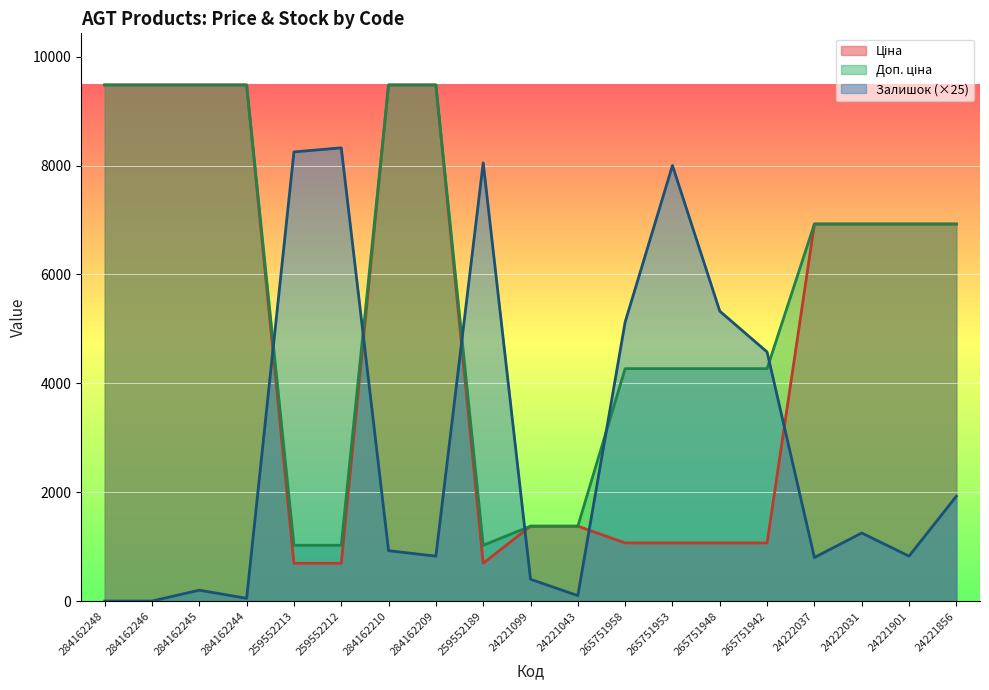

Reading right to left, what are all the values shown in this chart?

Ціна: 6925.7	6925.7	6925.7	6925.7	1067.3	1067.3	1067.3	1067.3	1375.4	1375.4	693.7	9480.1	9480.1	693.7	693.7	9480.1	9480.1	9480.1	9480.1
Доп. ціна: 6925.7	6925.7	6925.7	6925.7	4269.4	4269.4	4269.4	4269.4	1375.0	1375.0	1024.6	9480.1	9480.1	1024.6	1024.6	9480.1	9480.1	9480.1	9480.1
Залишок: 1925.0	825.0	1250.0	800.0	4575.0	5325.0	8000.0	5125.0	100.0	400.0	8050.0	825.0	925.0	8325.0	8250.0	50.0	200.0	0.0	0.0